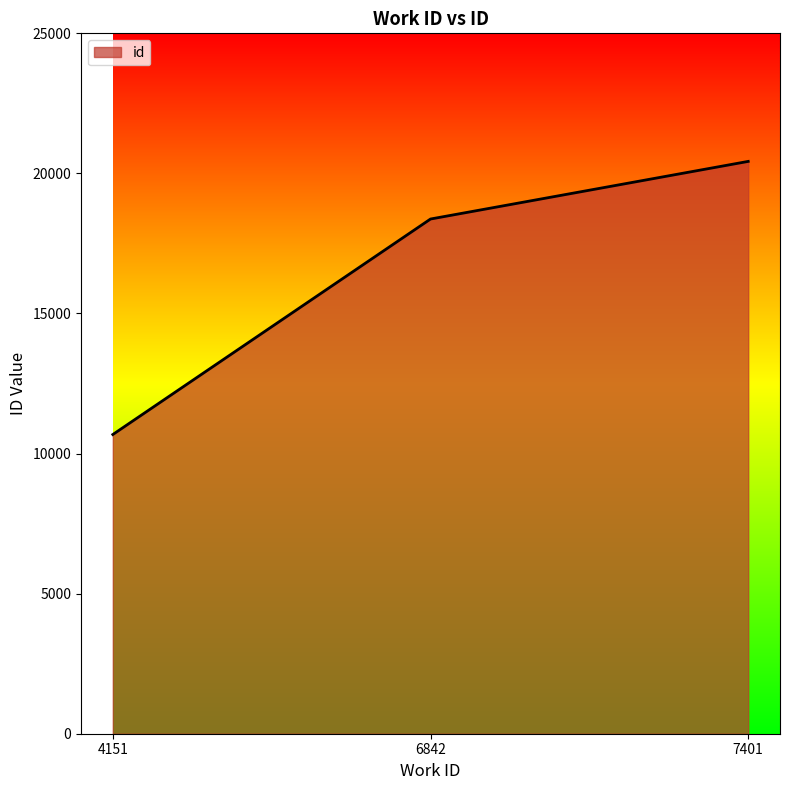

Reading left to right, what are all the values shown in this chart?

10680	18372	20429